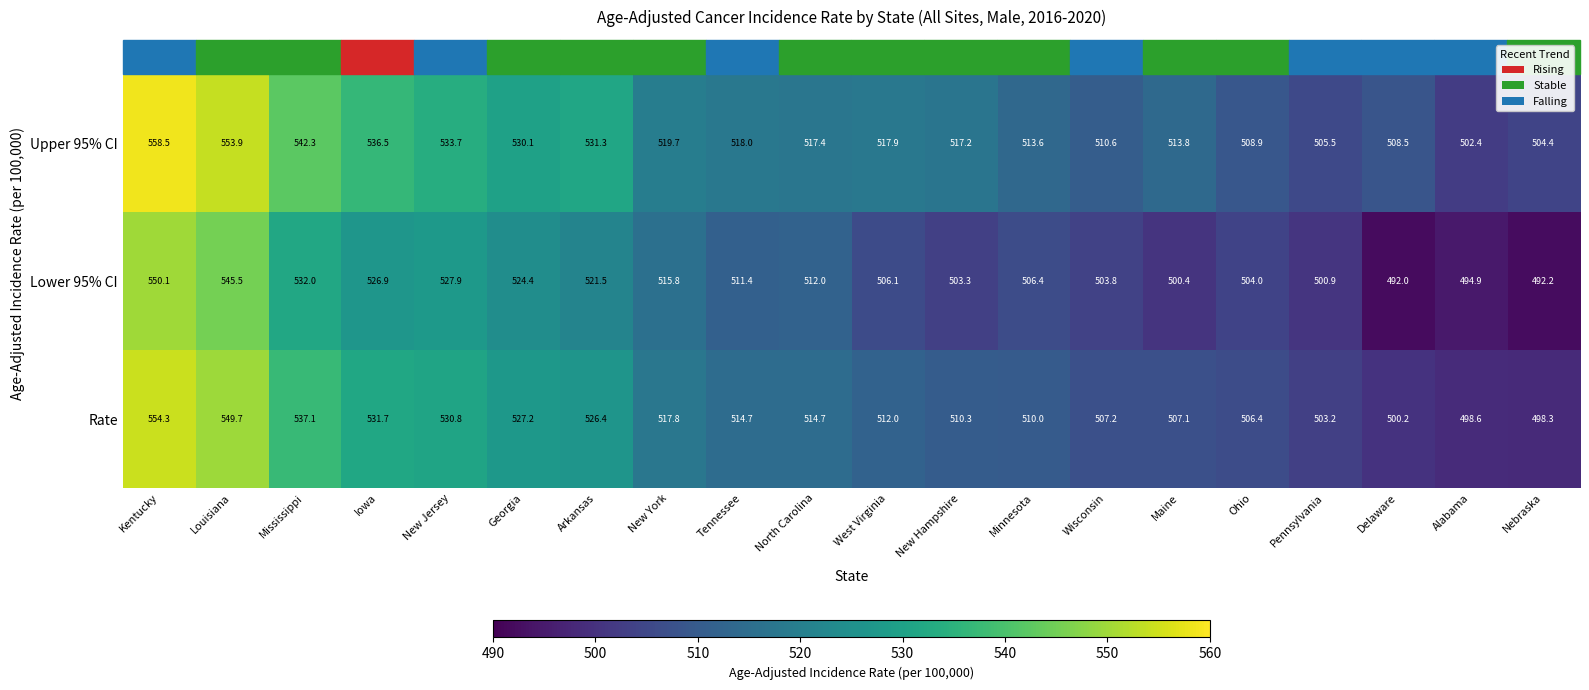

Count the number of categories in the chart.

20